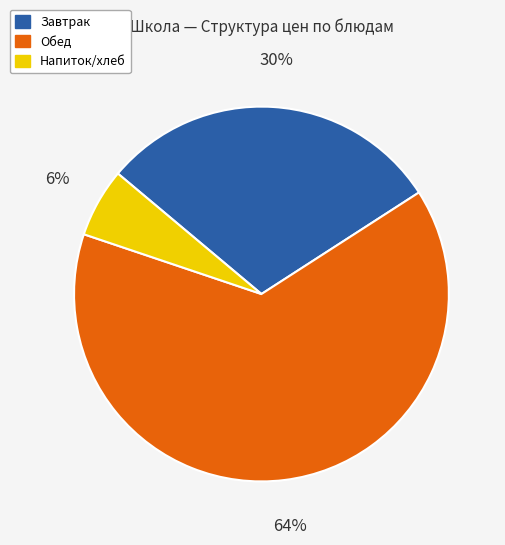

Is there a majority slice in this chart?

Yes